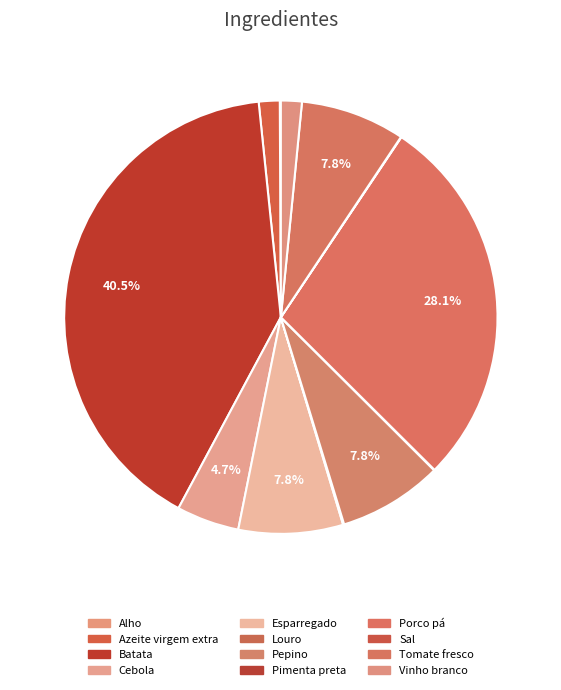

Count the number of slices in the pie.

12